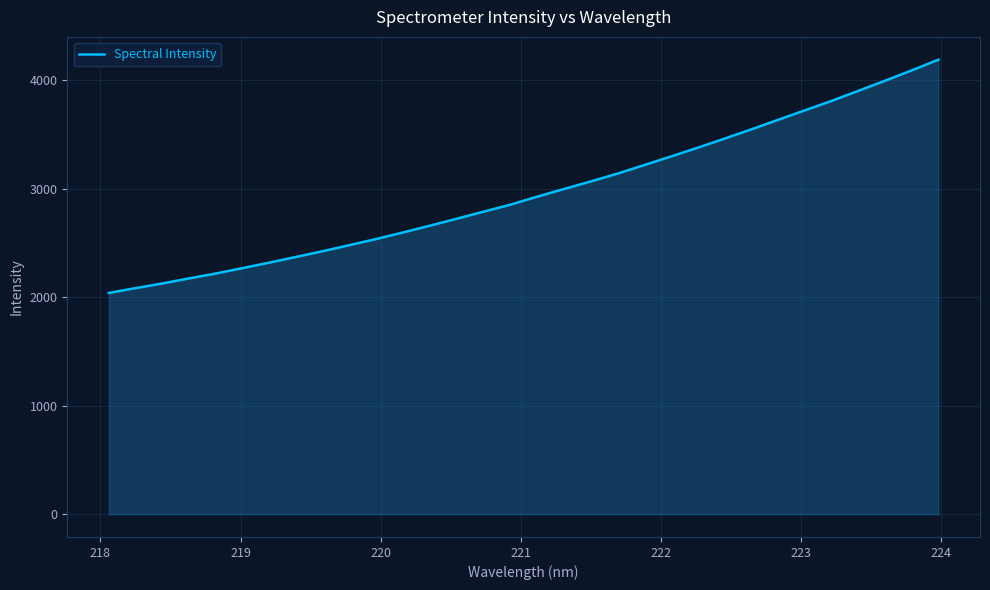

What is the difference between the second highest and minimum values?

2051.1